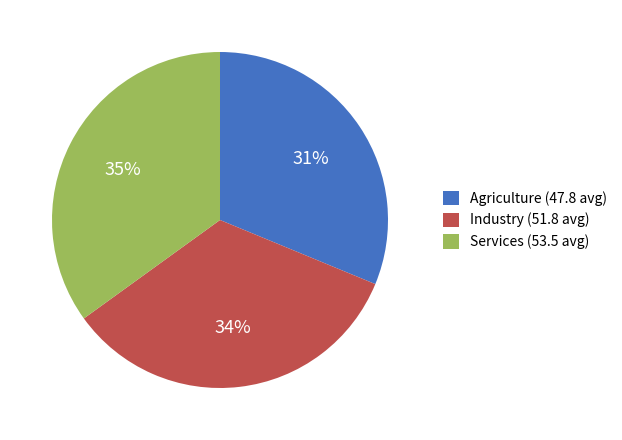

To the nearest percent, what portion does Industry (51.8 avg) represent?

34%